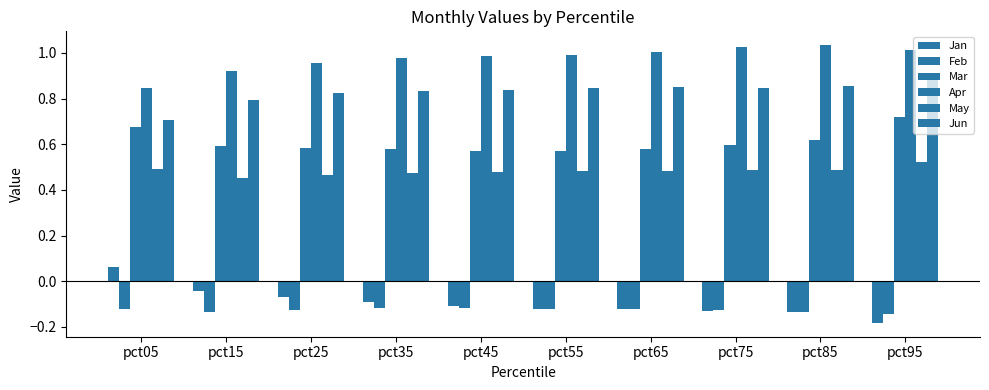

What is the difference between the highest and lowest values at pct35?

1.1